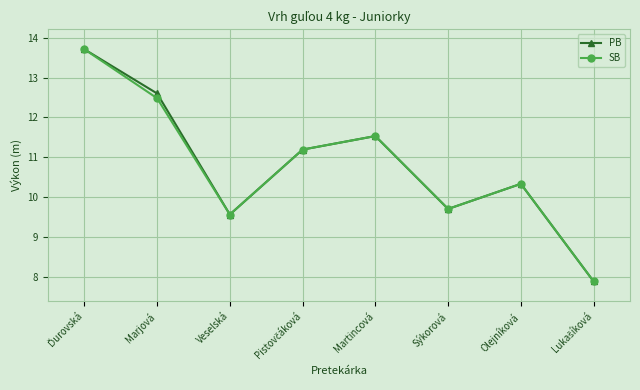

Reading right to left, list all the values displayed in this chart.

PB: 7.9	10.3	9.7	11.5	11.2	9.6	12.6	13.7
SB: 7.9	10.3	9.7	11.5	11.2	9.6	12.5	13.7